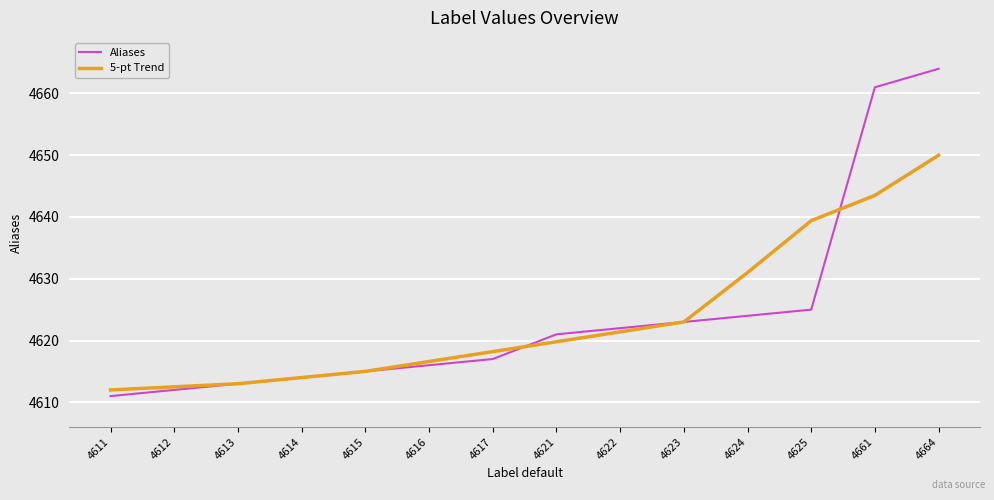

What is the minimum value for 5-pt Trend?

4612.0